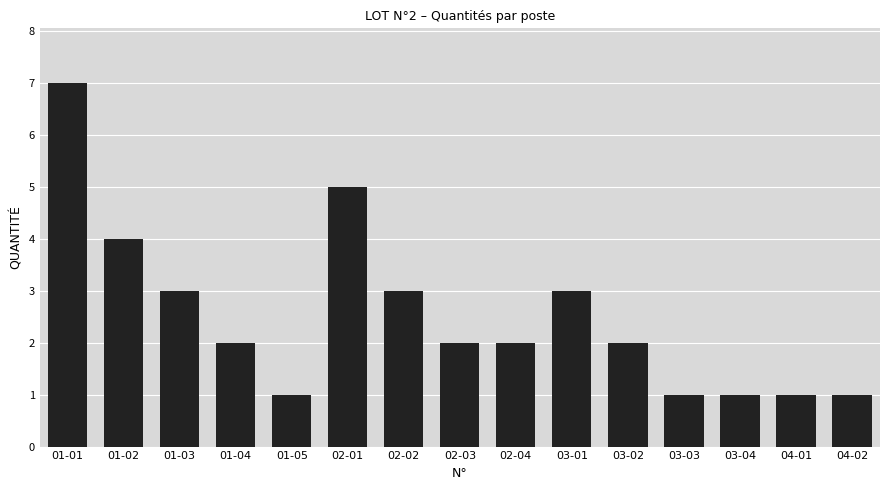

Reading left to right, transcribe all the data shown in this chart.

7	4	3	2	1	5	3	2	2	3	2	1	1	1	1